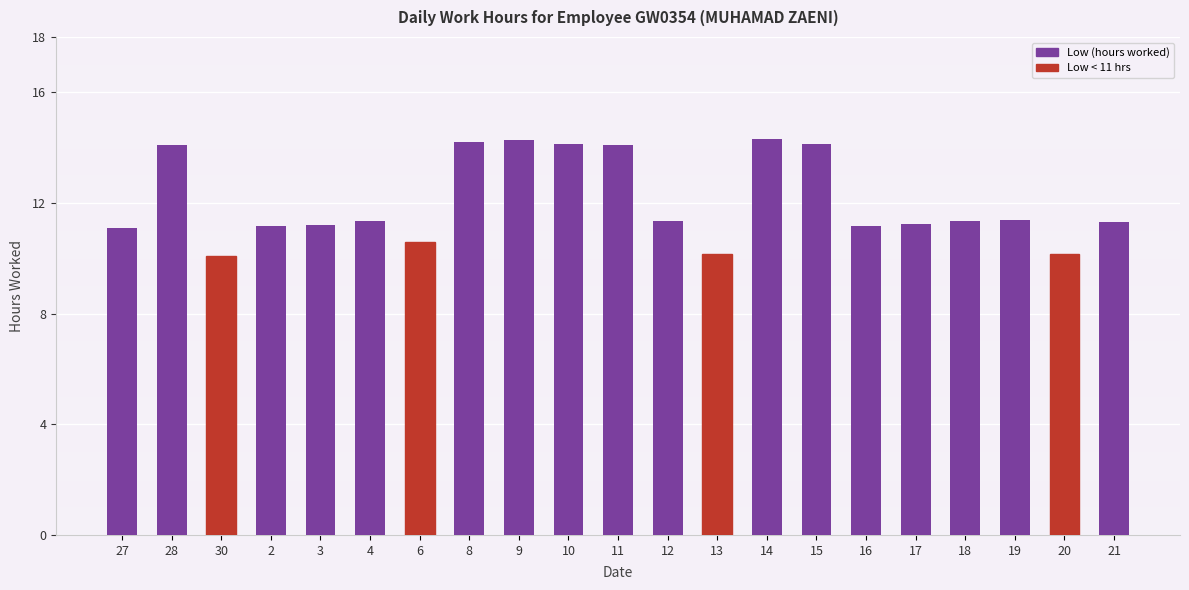

Is it true that the value at 15 is 19.9?

False